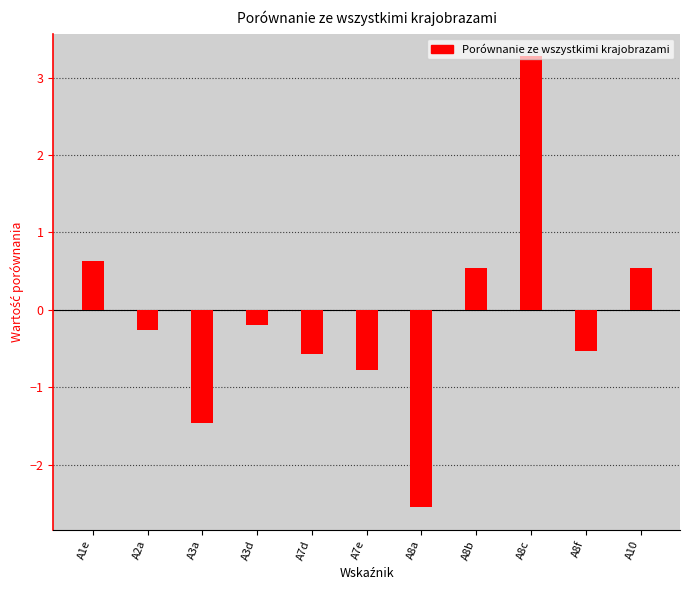

Reading left to right, list all the values displayed in this chart.

0.6	-0.3	-1.5	-0.2	-0.6	-0.8	-2.5	0.5	3.3	-0.5	0.5